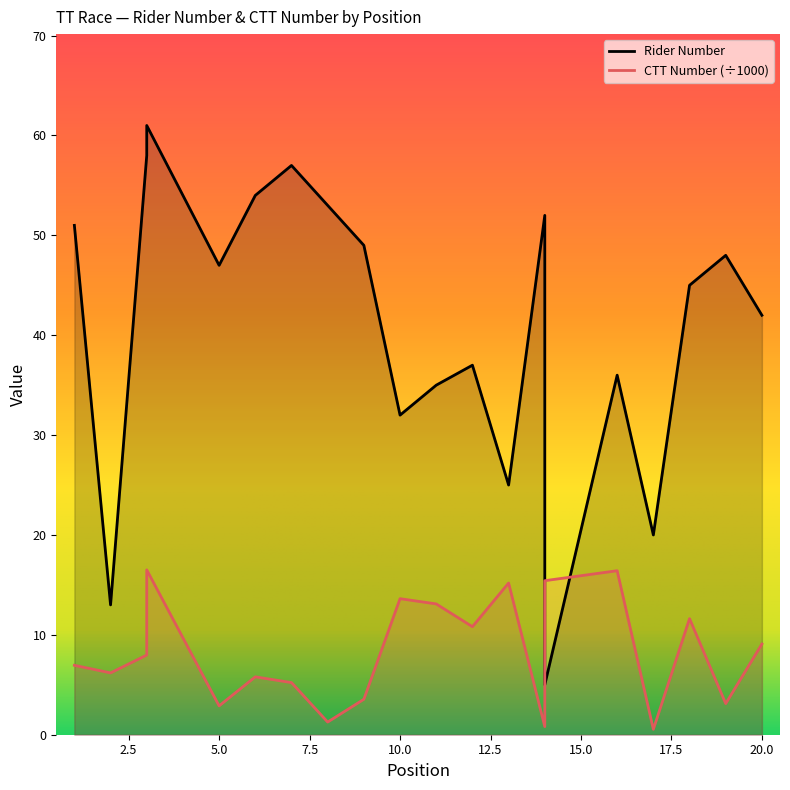

Where is the first local minimum for number?

2